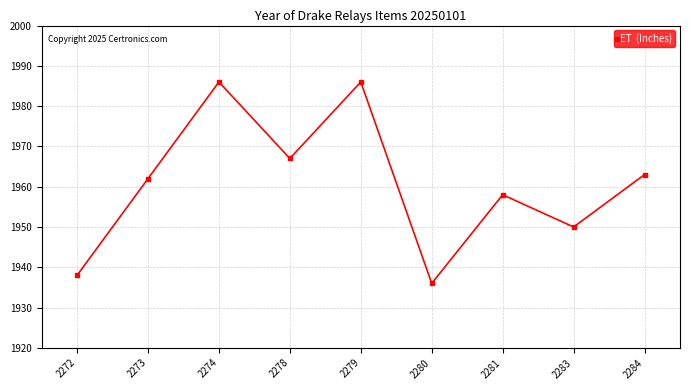

Reading right to left, what are all the values shown in this chart?

1963	1950	1958	1936	1986	1967	1986	1962	1938